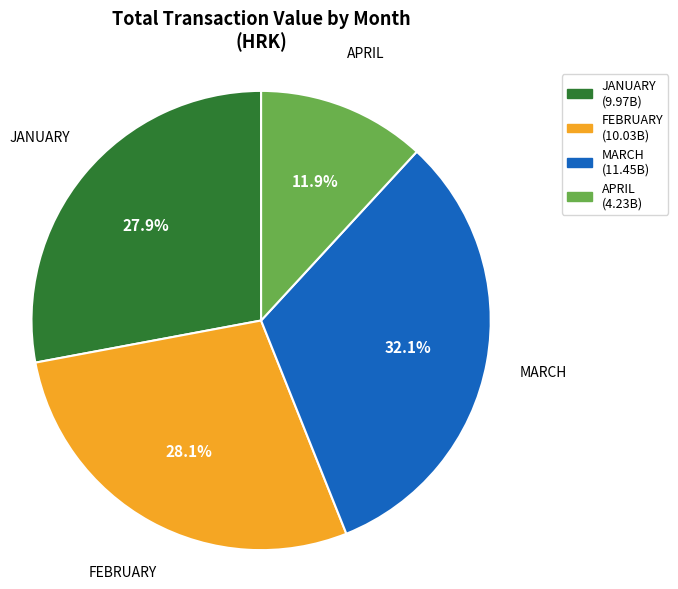

To the nearest percent, what is the average slice percentage?

25%